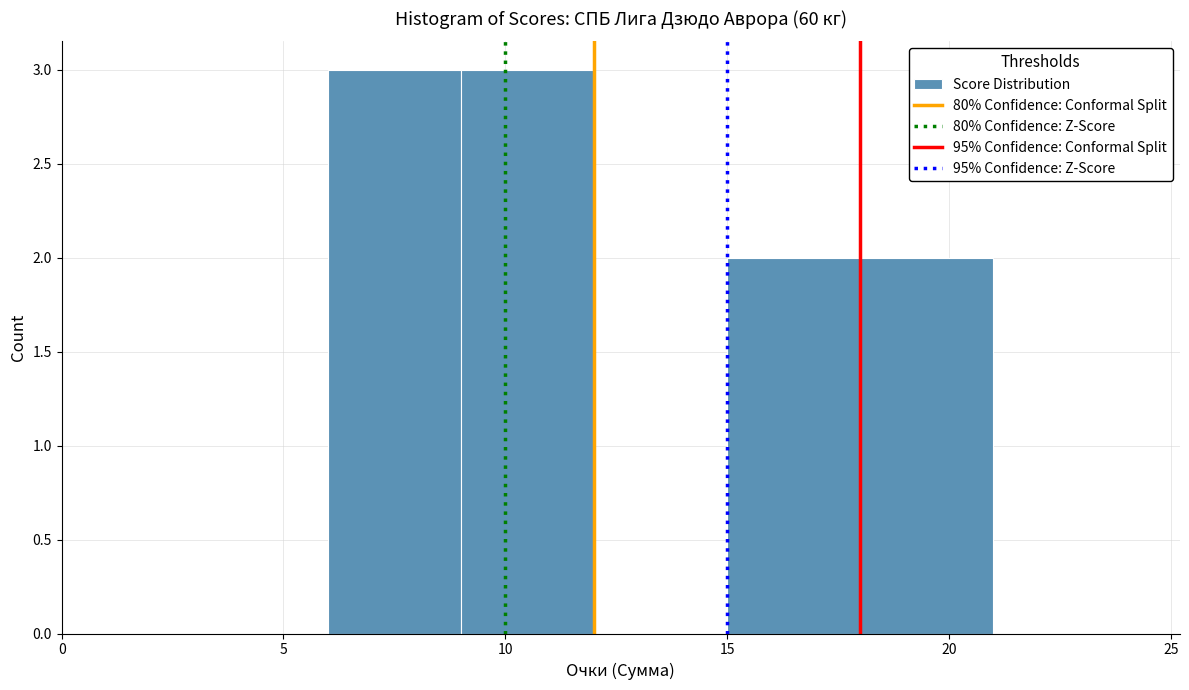

How tall is the bar that spans 6 to 9 on the x-axis? The values are not printed on the chart, so give them approximately, as read against the axis.

3